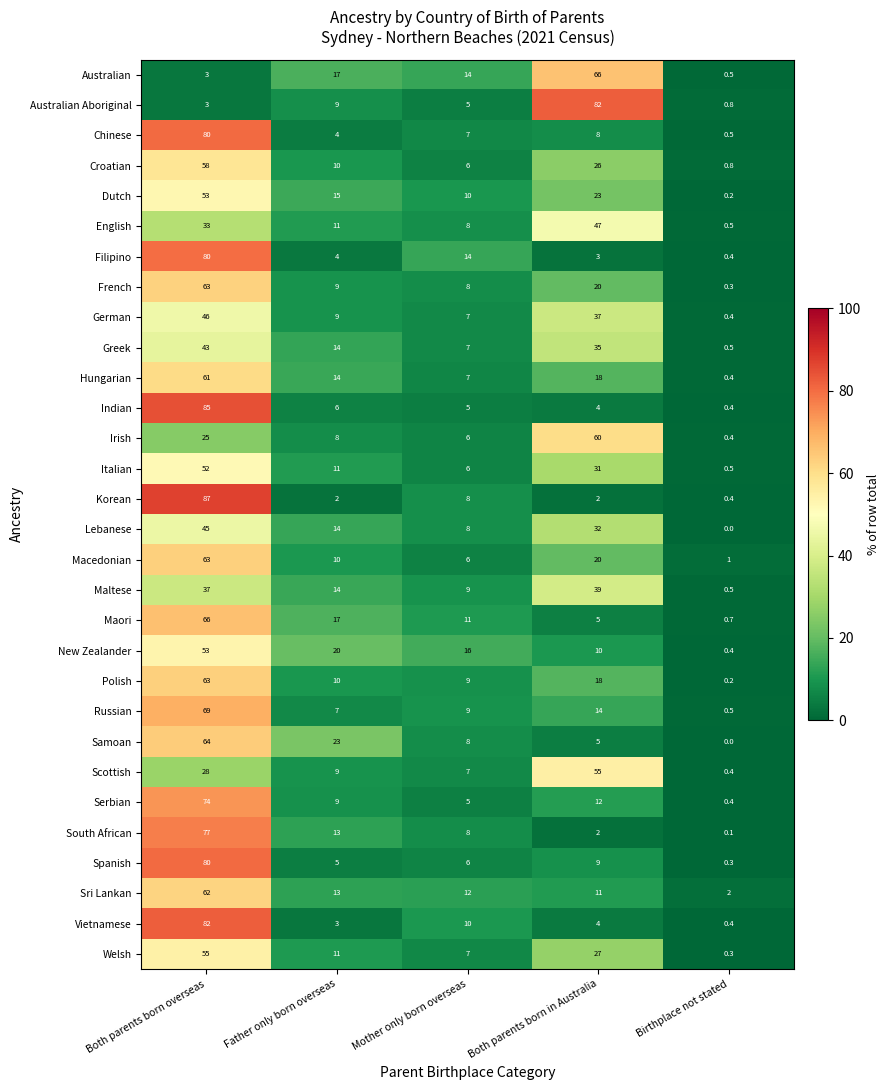

Rank the categories by Australian Aboriginal value from highest to lowest.

Both parents born in Australia, Father only born overseas, Mother only born overseas, Both parents born overseas, Birthplace not stated